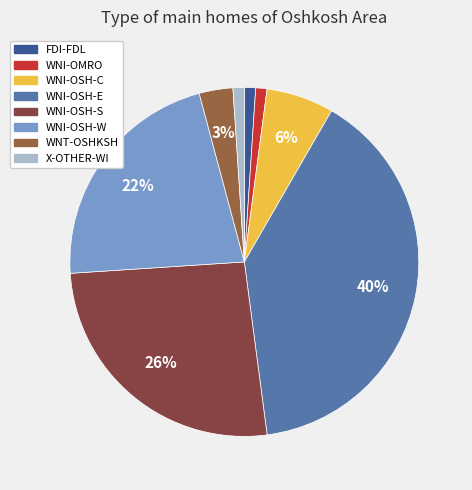

What percentage do FDI-FDL and WNI-OSH-E together represent?

40.6%